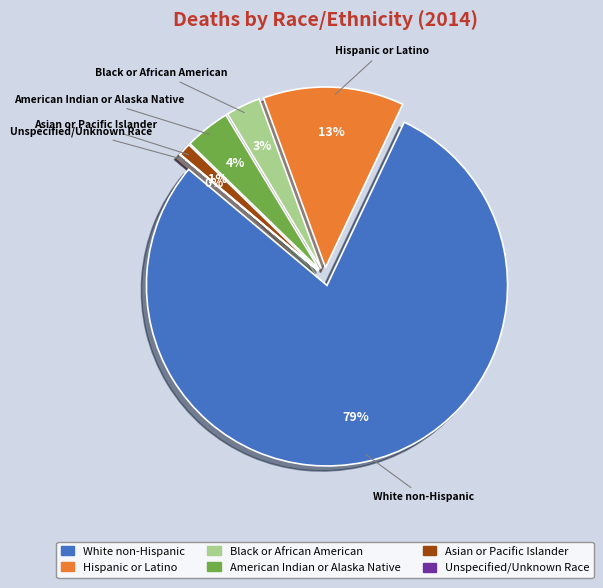

Which slice represents more than half of the pie?

White non-Hispanic